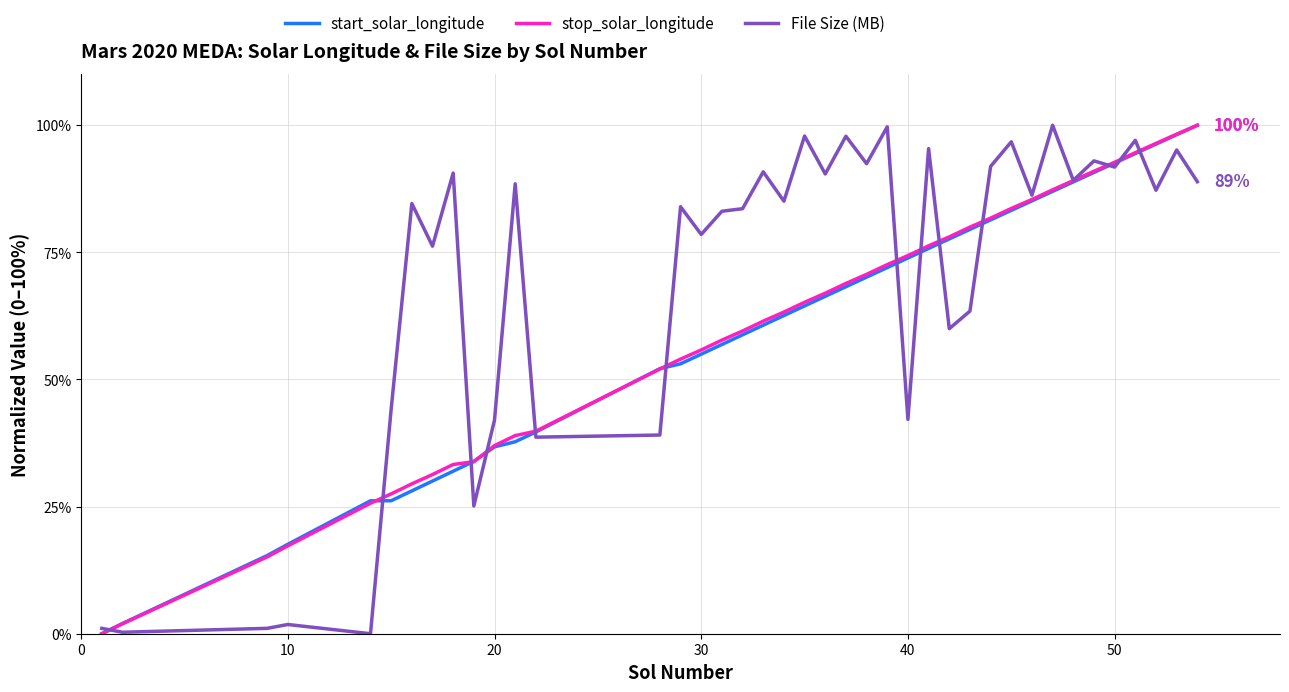

The File Size (MB) series shows 60.9 at 50. True or false?

False